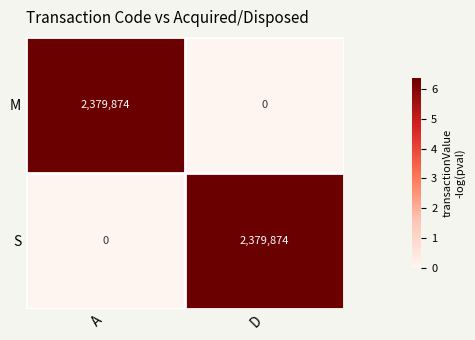

Where is S nearest to the value 1189937?

A